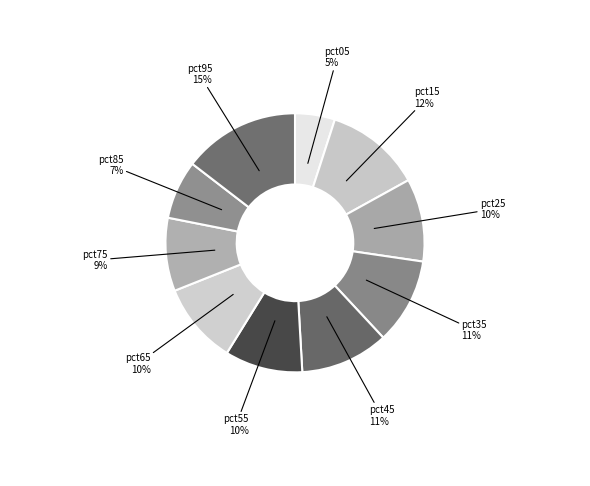

To the nearest percent, what is the difference between the pct15 and pct35 slice percentages?

1%